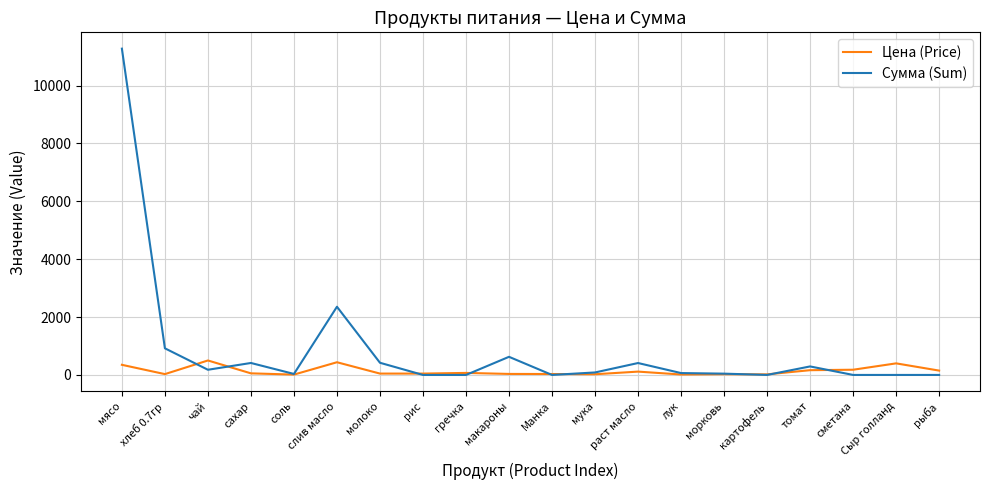

Which series ends up on top after the final intersection of Сумма (Sum) and Цена (Price)?

Цена (Price)